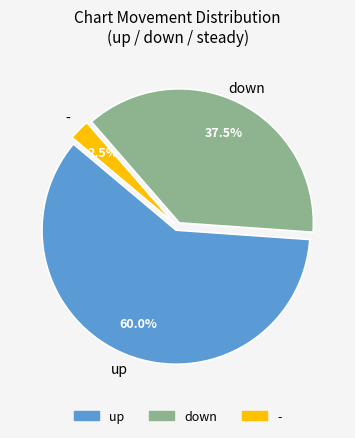

Rank the categories by value from highest to lowest.

up, down, -